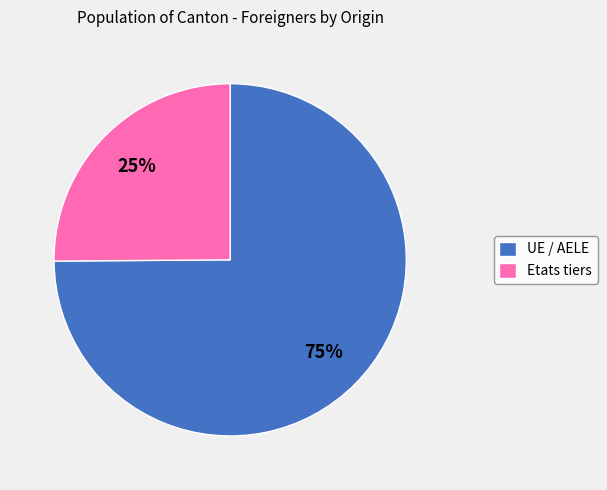

To the nearest percent, what is the average slice percentage?

50%